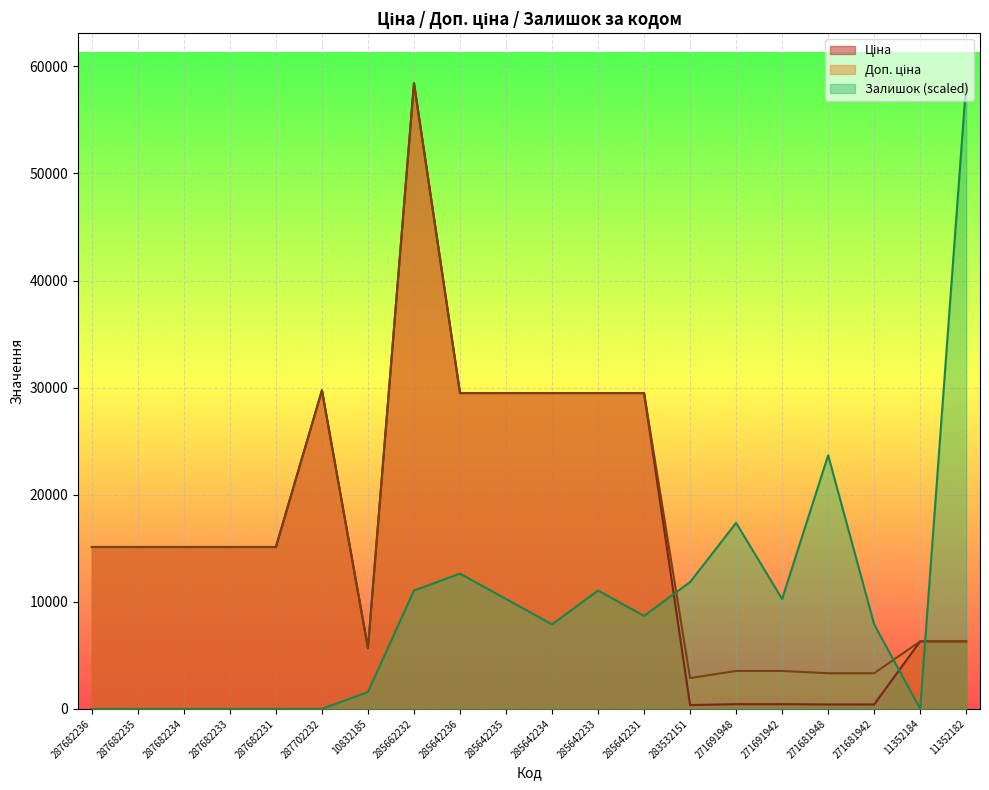

What is the average value of the Доп. ціна series?

17307.8